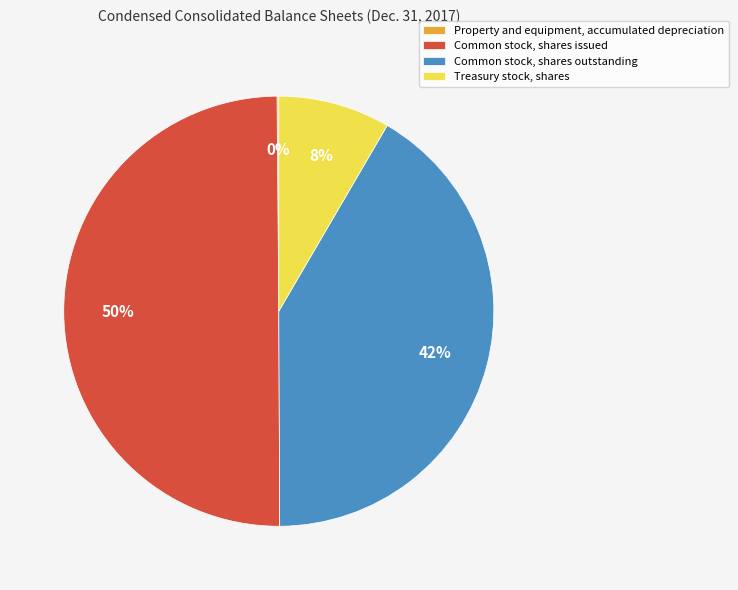

To the nearest percent, what percentage of the pie is Common stock, shares outstanding?

42%